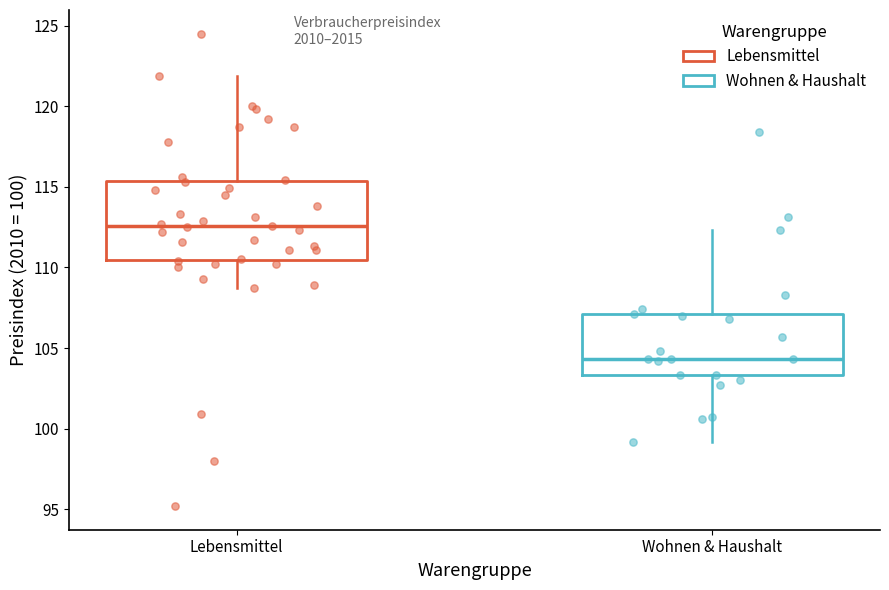

Reading left to right, read every box against the y-axis: the position of its median line, the range the box covers, and the ends of its whiskers. The values are not printed on the chart, so give them approximately, as read against the axis.

Lebensmittel: median 112.5, box 110.5 to 115.5, whiskers 108.5 to 122.0
Wohnen & Haushalt: median 104.5, box 103.5 to 107.0, whiskers 99.0 to 112.5